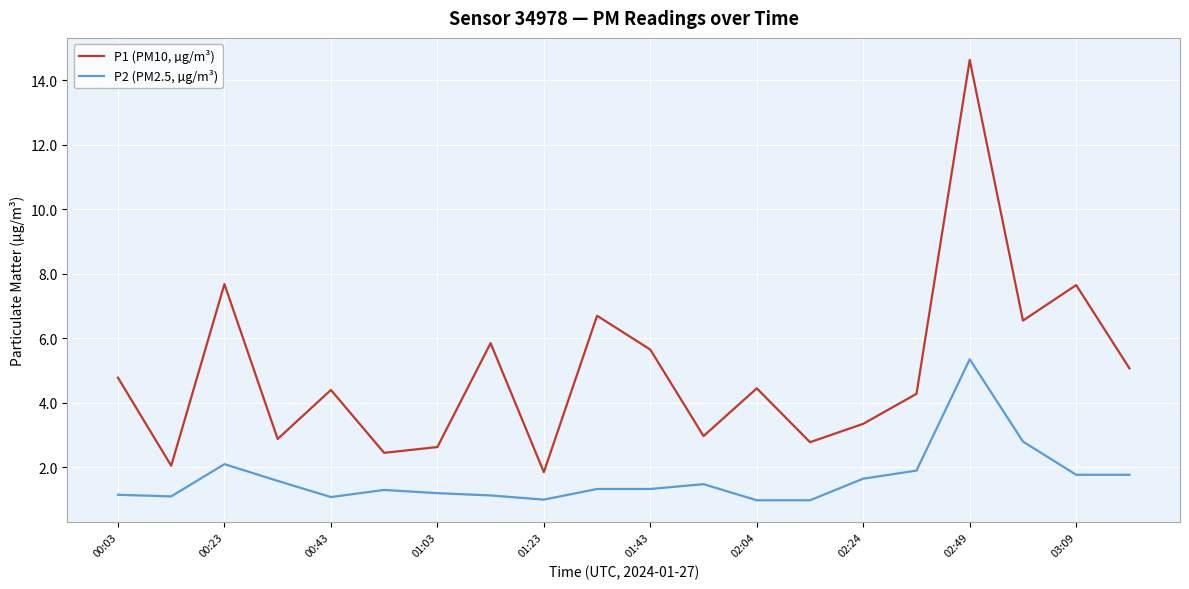

Which series has the widest spread of values?

P1 (PM10, µg/m³)